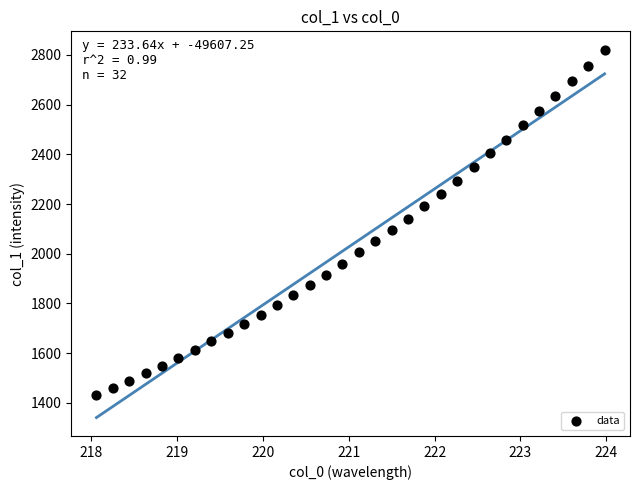

What is the range of Y values (max minus min)?

1389.5